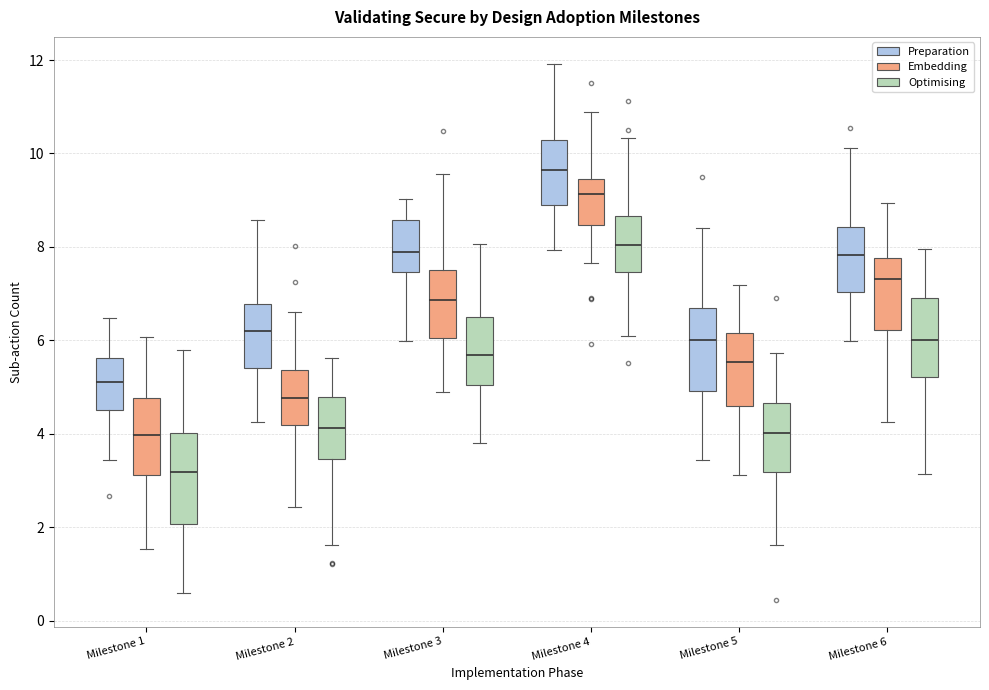

Which box's median line is the lowest?

Milestone 1 (Optimising)